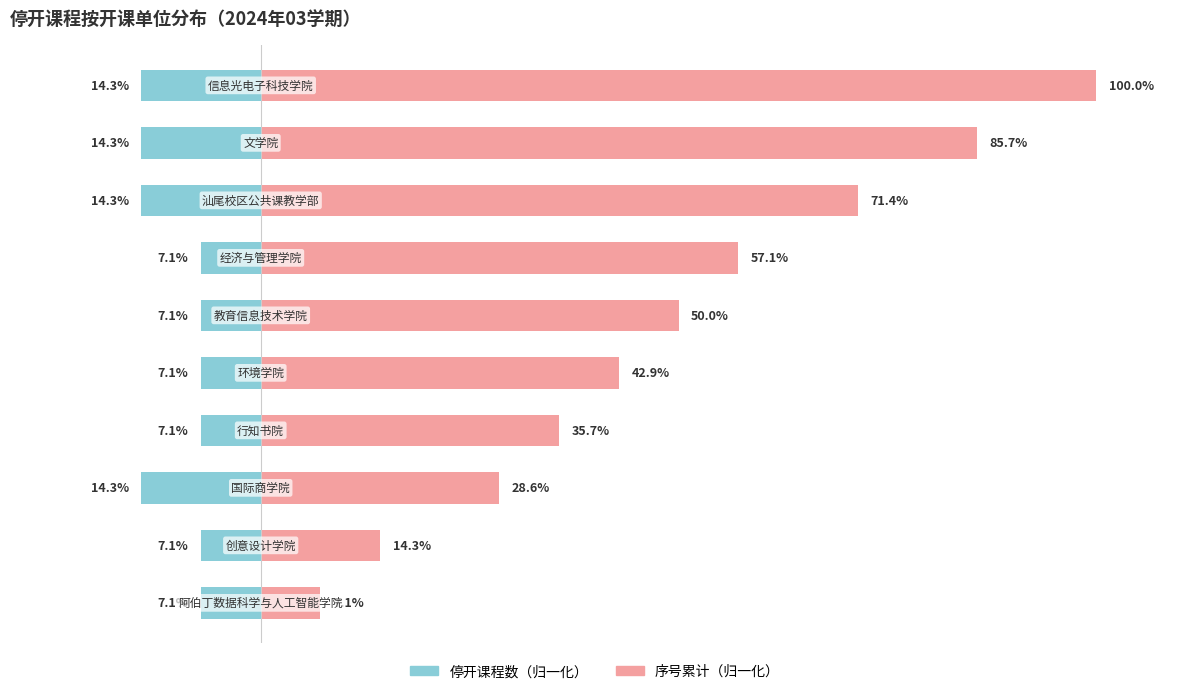

What is the sum of all 序号累计（右） values?

492.9